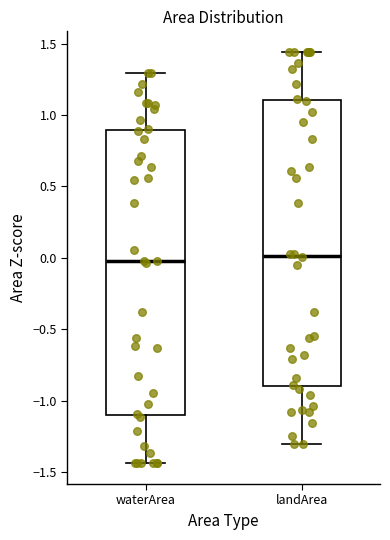

Reading left to right, read every box against the y-axis: the position of its median line, the range the box covers, and the ends of its whiskers. The values are not printed on the chart, so give them approximately, as read against the axis.

waterArea: median 0.00, box -1.10 to 0.90, whiskers -1.45 to 1.30
landArea: median 0.00, box -0.90 to 1.10, whiskers -1.30 to 1.45